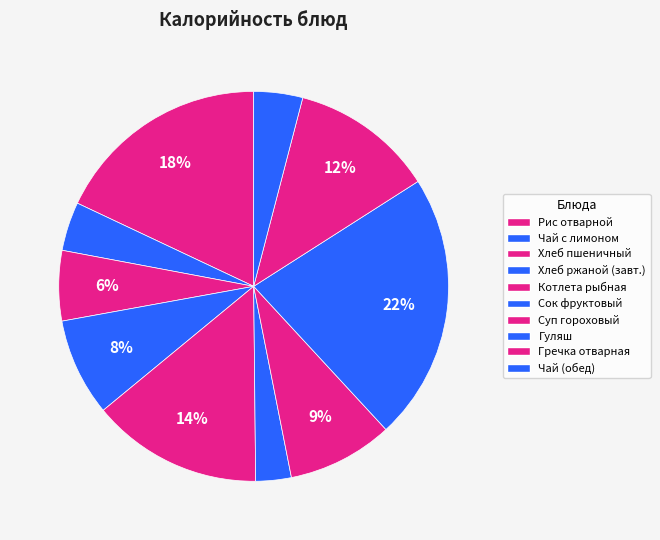

Is there any slice that represents more than half of the pie?

No